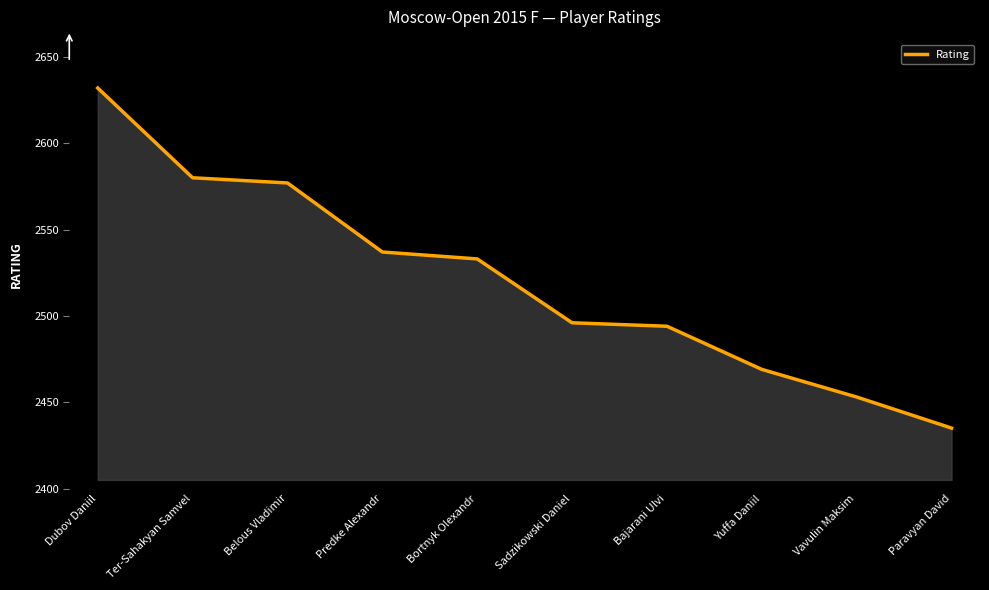

What is the maximum value shown in the chart?

2632